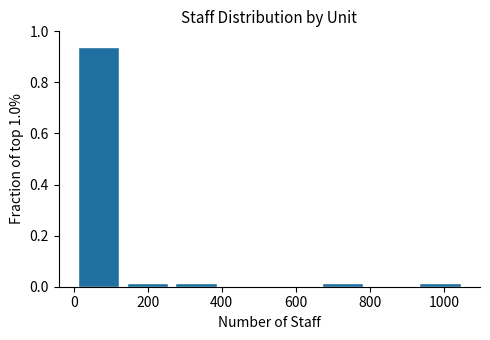

How tall is the bar that spans 0 to 140 on the x-axis? Neither the bar edges nor the heights are printed on the chart, so give them approximately, as read against the axes.

0.94